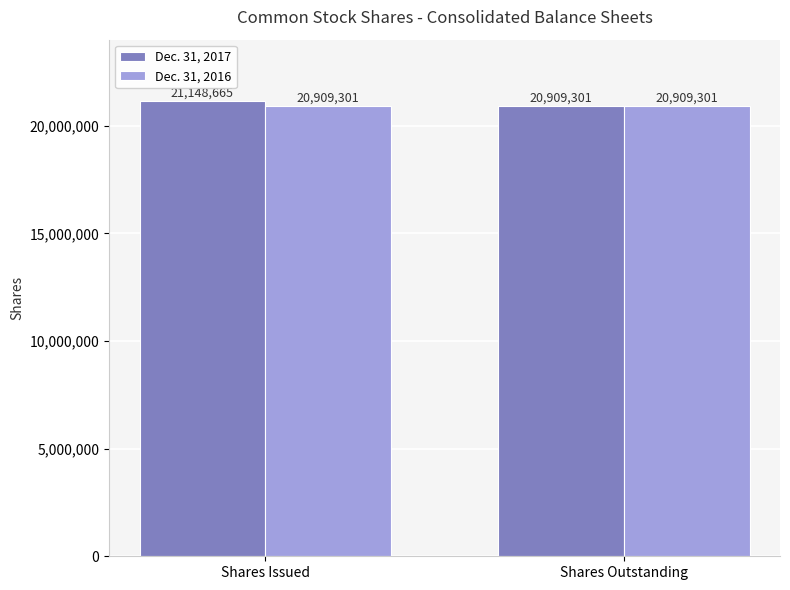

Does the chart contain stacked bars?

No